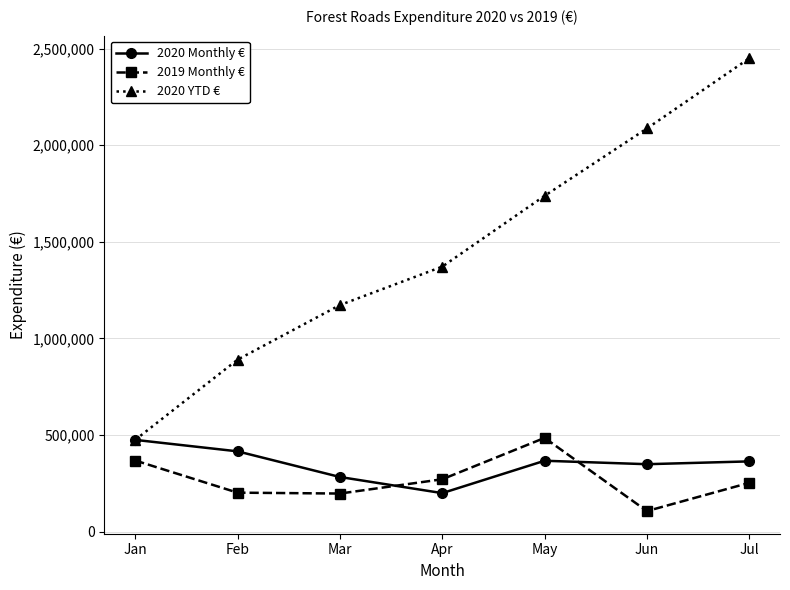

Where does the 2020 Monthly € series first go above 363343?

Jan